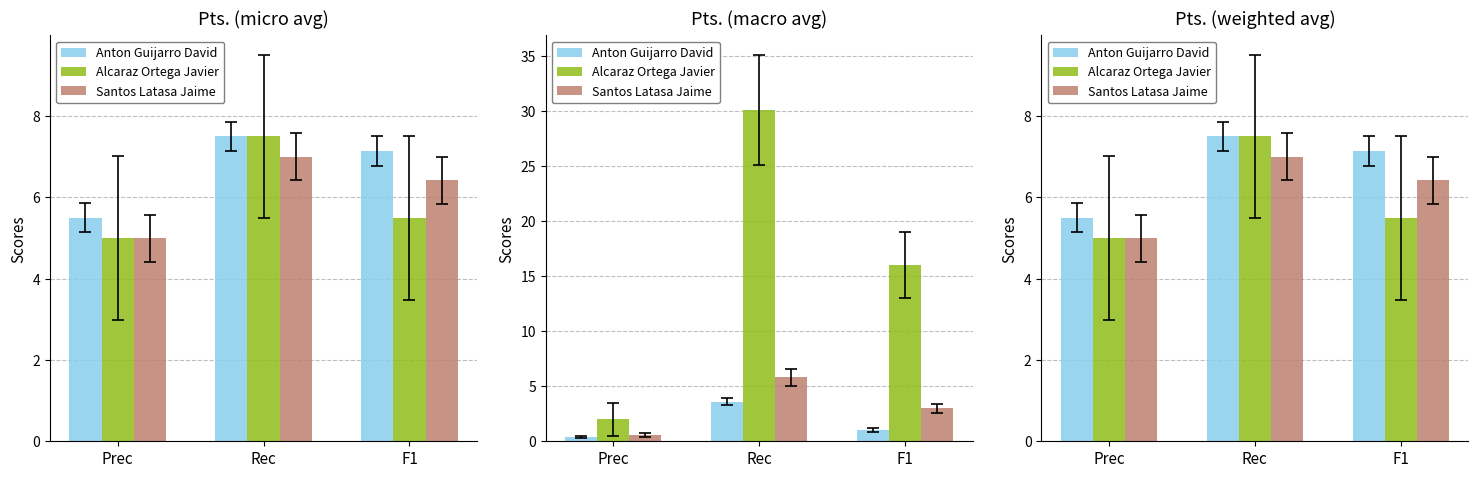

Which series has the widest spread of values?

Alcaraz Ortega Javier